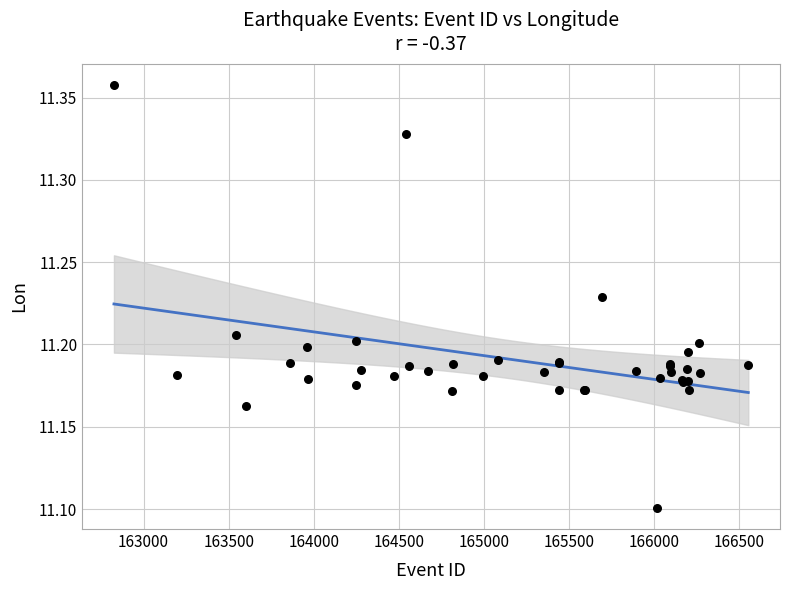

What Y value in the scatter plot is closest to 11?

11.1